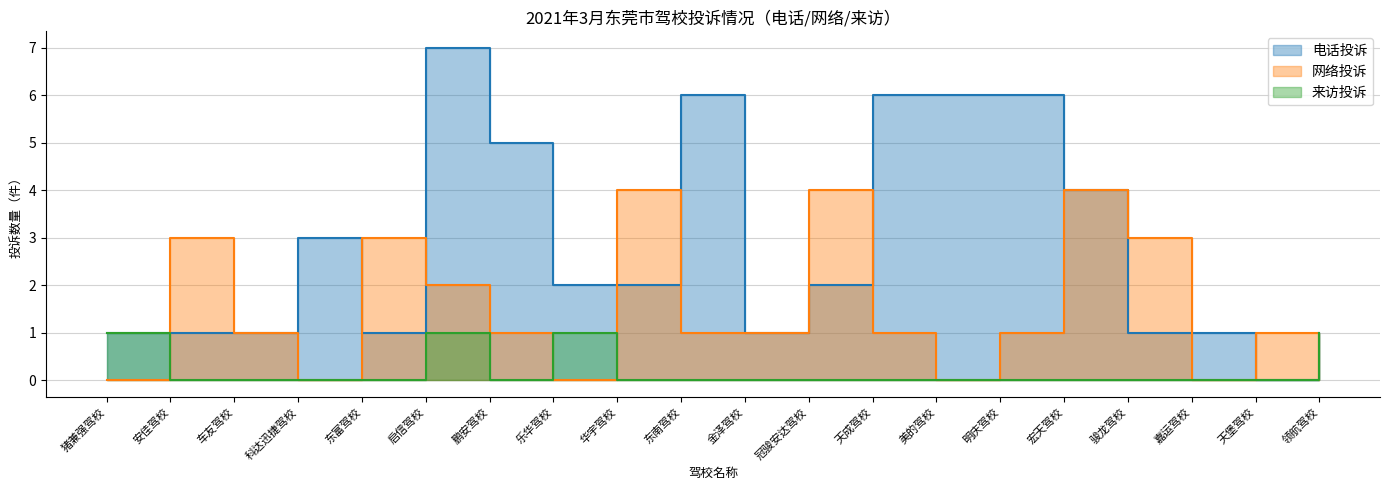

How many values in the 来访投诉 series exceed 0?

4